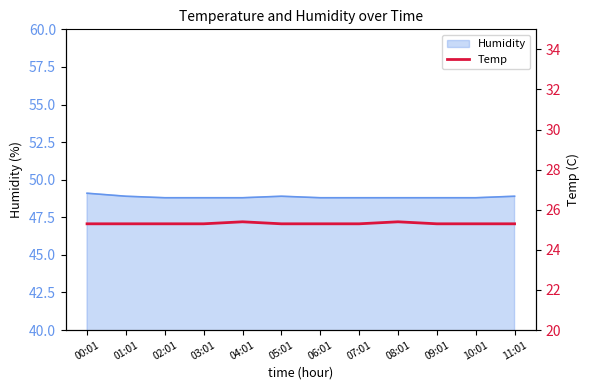

Is it true that Humidity equals 85.0 at 09:01?

False